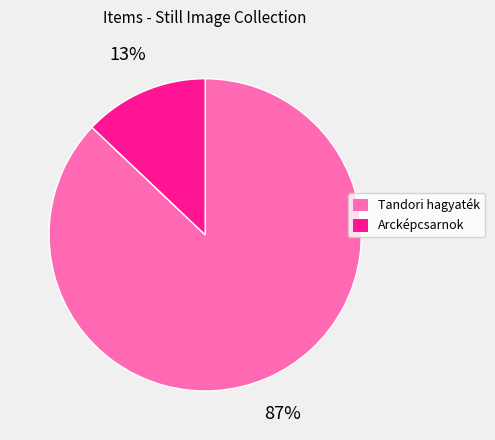

To the nearest percent, what is the average slice percentage?

50%